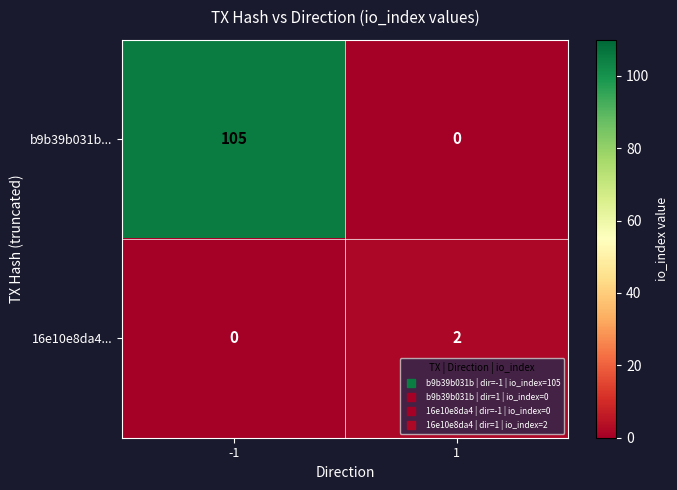

Which series has the widest spread of values?

b9b39b031b...